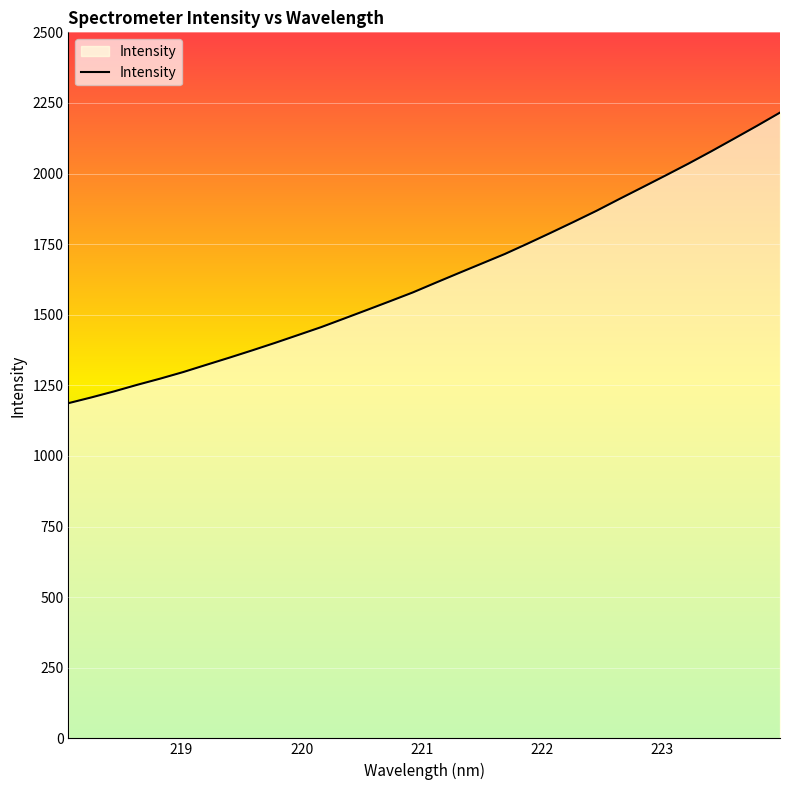

What is the minimum value shown in the chart?

1186.9